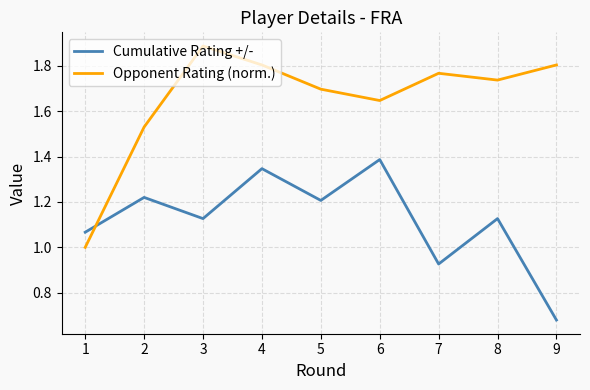

At how many categories does at least one series exceed 0?

9